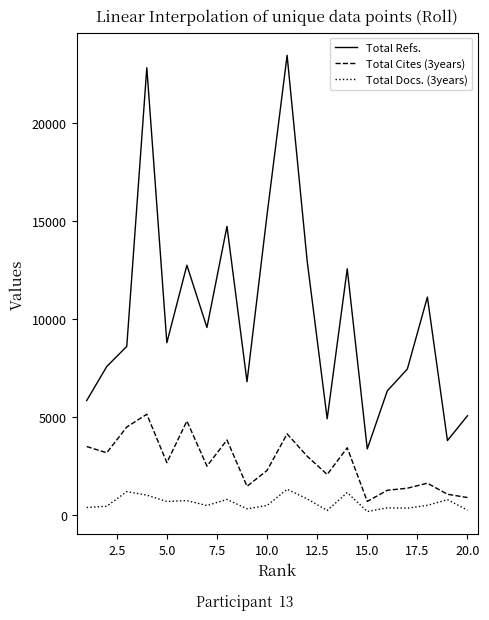

What is the greatest value displayed?

23445